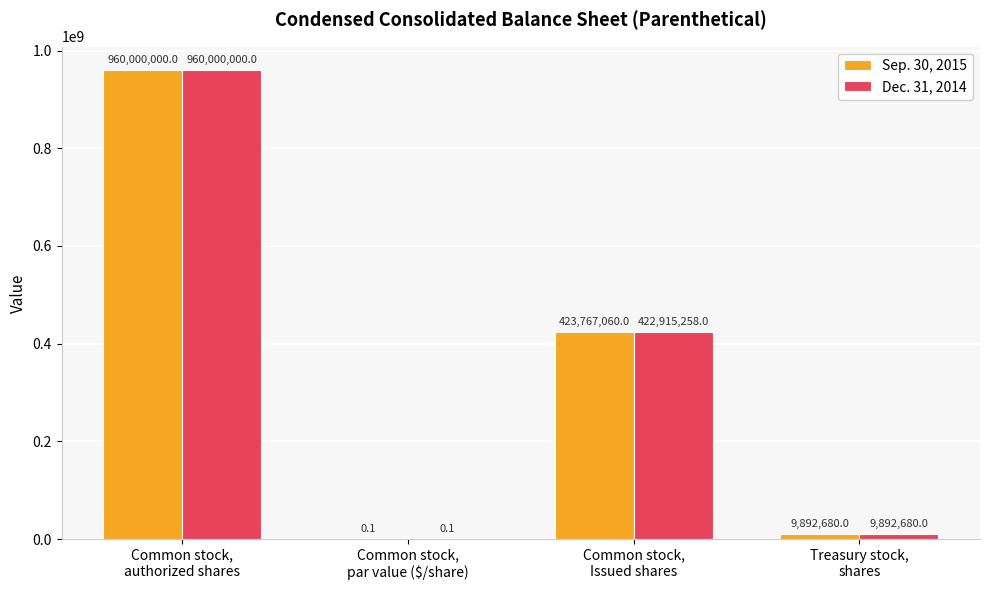

Is the value of Sep. 30, 2015 at Common stock,
par value ($/share) greater than the value of Dec. 31, 2014 at Common stock,
Issued shares?

No